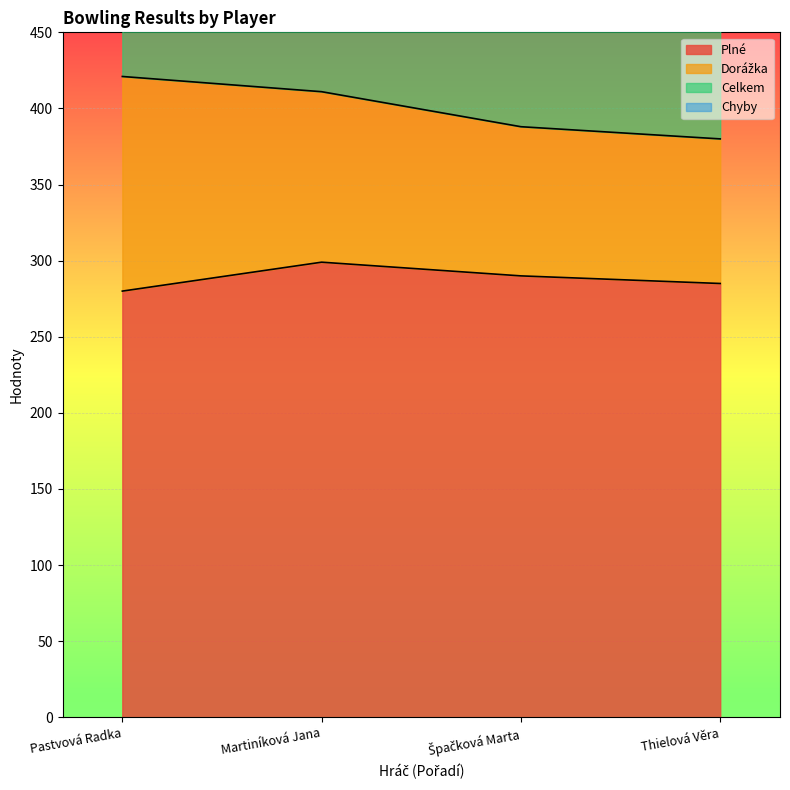

Which series has the largest total across all categories?

Celkem